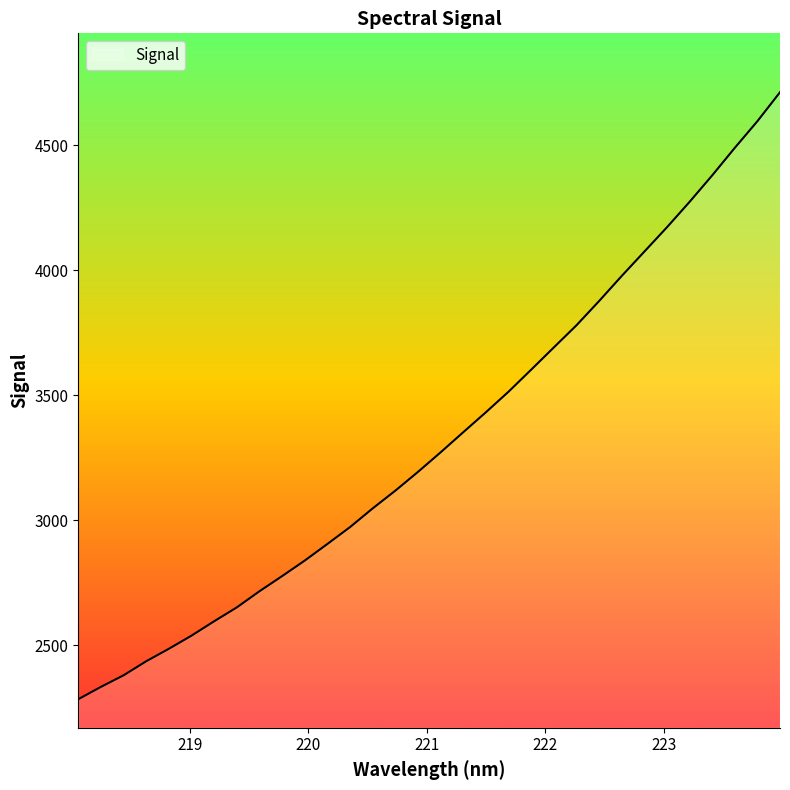

What is the difference between the maximum and minimum values?

2427.8